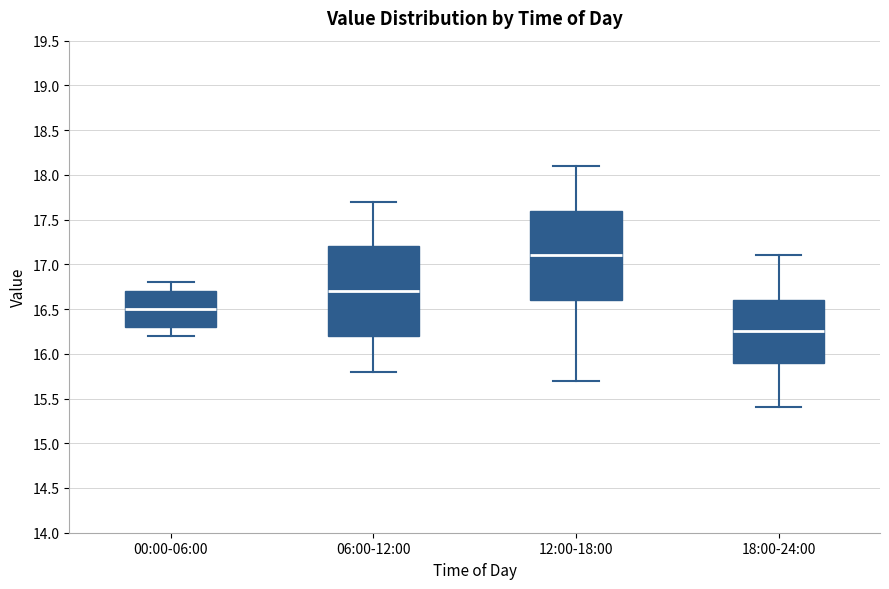

Where is the lower edge of the box for 06:00-12:00 on the y-axis? The values are not printed on the chart, so give them approximately, as read against the axis.

16.20